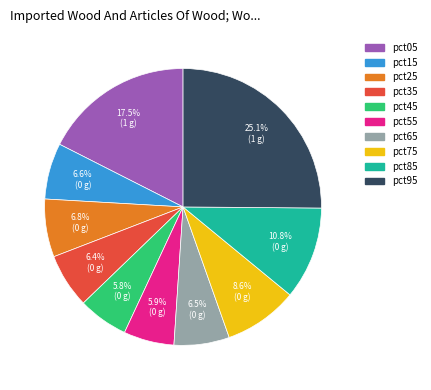

Which has a higher value, pct25 or pct85?

pct85